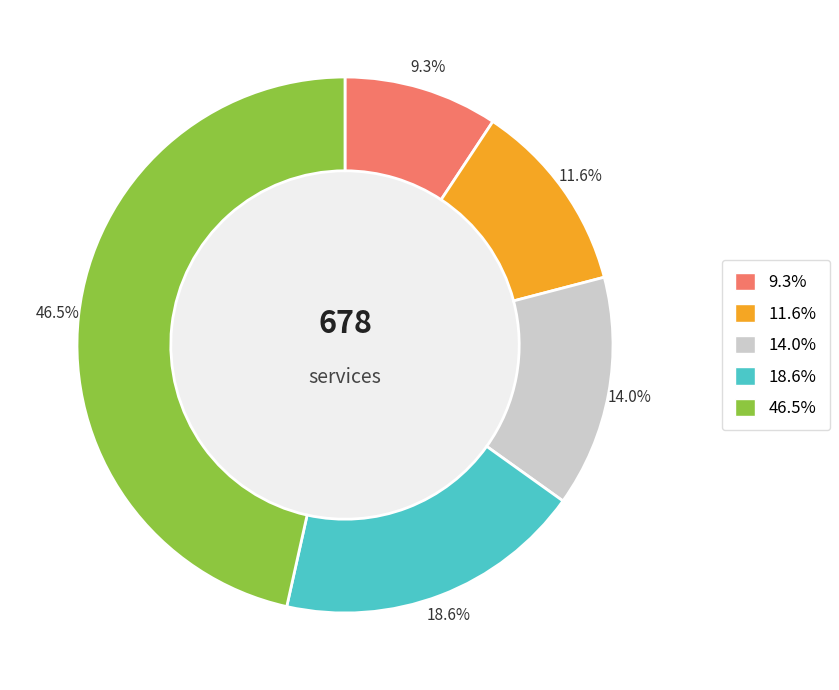

Is there a majority slice in this chart?

No